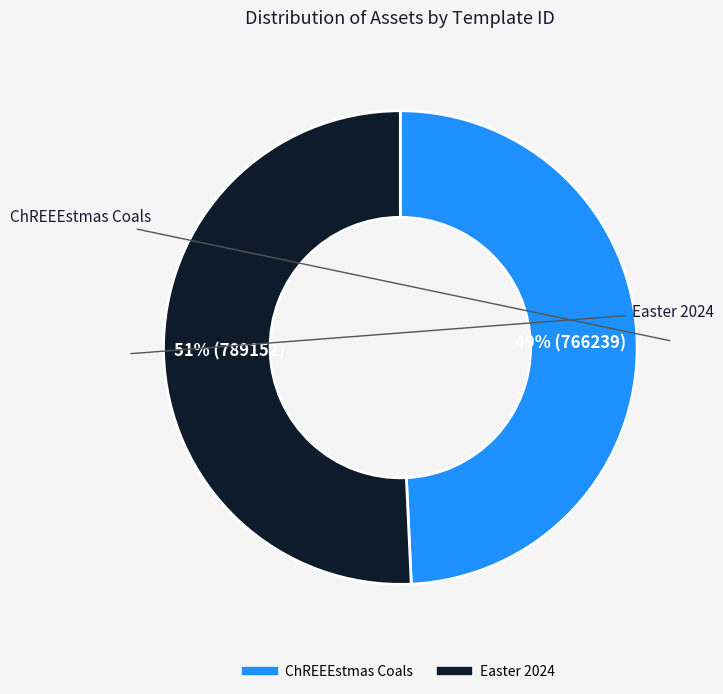

Is it true that ChREEEstmas Coals is 40% of the pie?

False